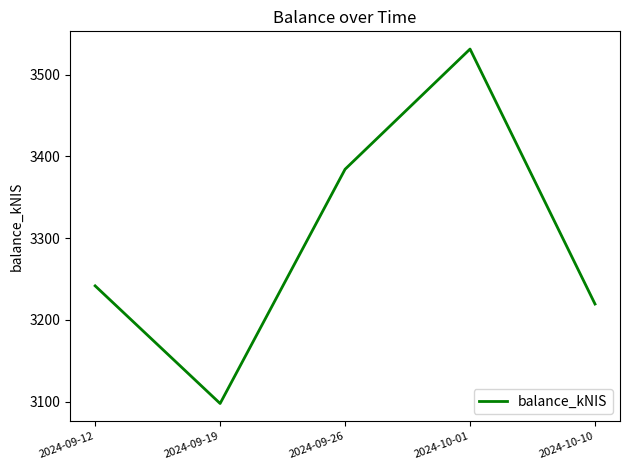

True or false: the data shows 3531.2 at 2024-10-01.

True